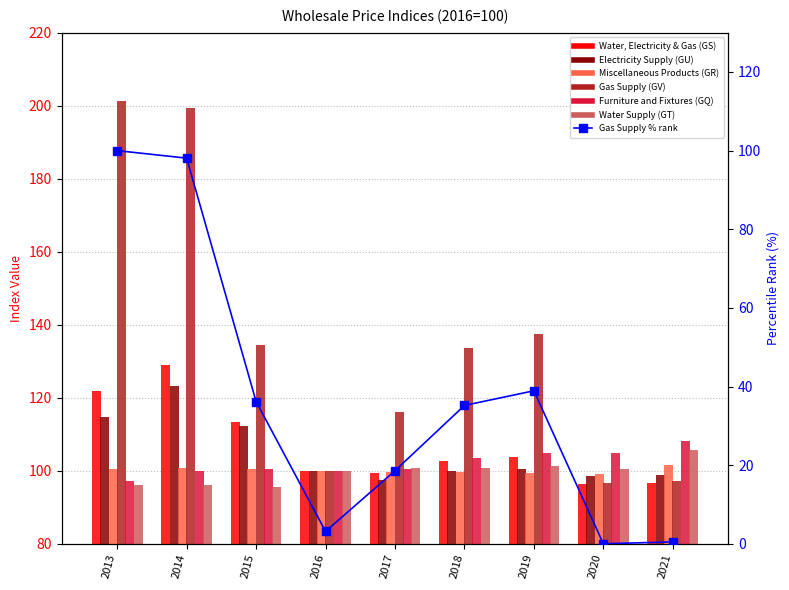

List the labels in order of Furniture and Fixtures (GQ) value, largest first.

2021, 2019, 2020, 2018, 2015, 2017, 2014, 2016, 2013